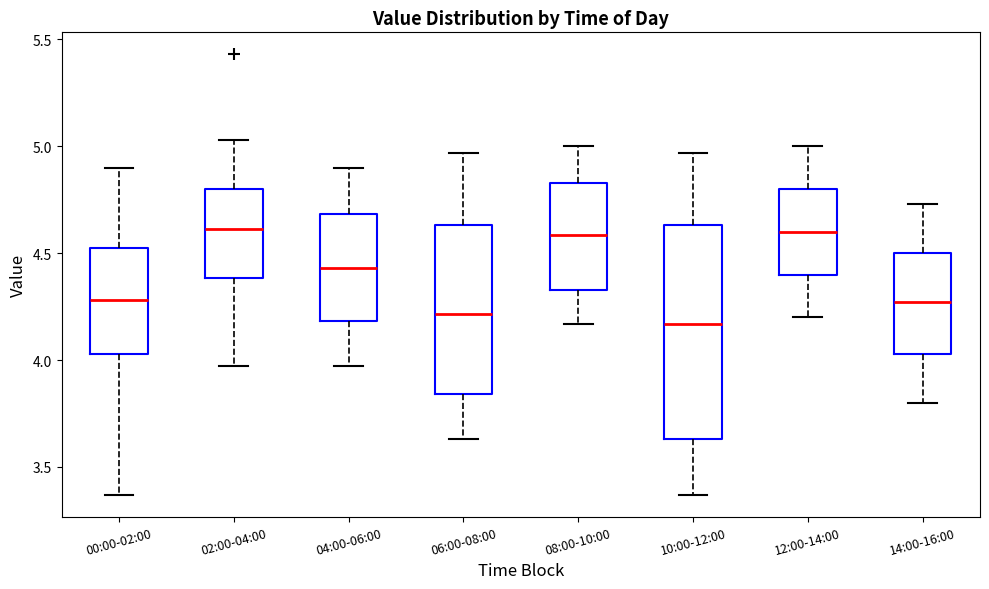

Reading left to right, transcribe this box plot: for each box, give where its median line is, the range the box spans, and where its two whiskers end, as read against the y-axis. The values are not printed on the chart, so give them approximately, as read against the axis.

00:00-02:00: median 4.30, box 4.05 to 4.50, whiskers 3.35 to 4.90
02:00-04:00: median 4.60, box 4.40 to 4.80, whiskers 3.95 to 5.05
04:00-06:00: median 4.45, box 4.20 to 4.70, whiskers 3.95 to 4.90
06:00-08:00: median 4.20, box 3.85 to 4.65, whiskers 3.65 to 4.95
08:00-10:00: median 4.60, box 4.35 to 4.85, whiskers 4.15 to 5.00
10:00-12:00: median 4.15, box 3.65 to 4.65, whiskers 3.35 to 4.95
12:00-14:00: median 4.60, box 4.40 to 4.80, whiskers 4.20 to 5.00
14:00-16:00: median 4.25, box 4.05 to 4.50, whiskers 3.80 to 4.75